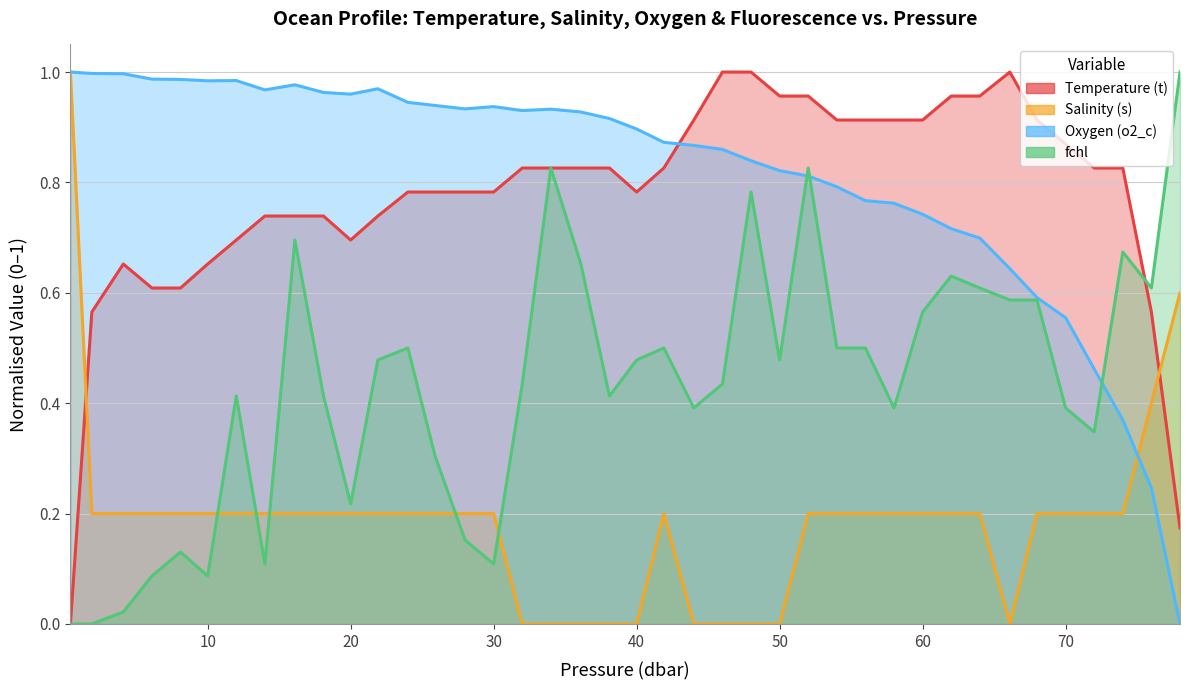

What is the label of the 38th point from the right?

4.1